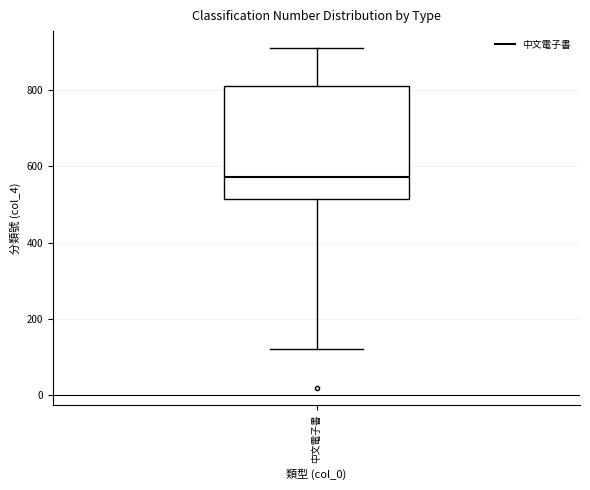

Read this box plot against the y-axis: the position of the median line, the range covered by the box, and the ends of both whiskers. The values are not printed on the chart, so give them approximately, as read against the axis.

median 580, box 520 to 820, whiskers 120 to 920